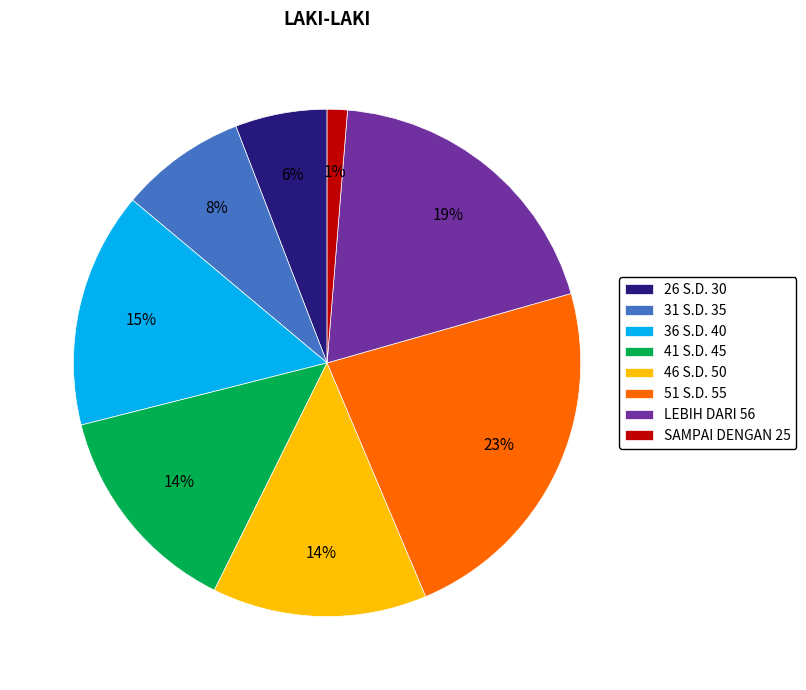

Between 51 S.D. 55 and 36 S.D. 40, which is larger?

51 S.D. 55